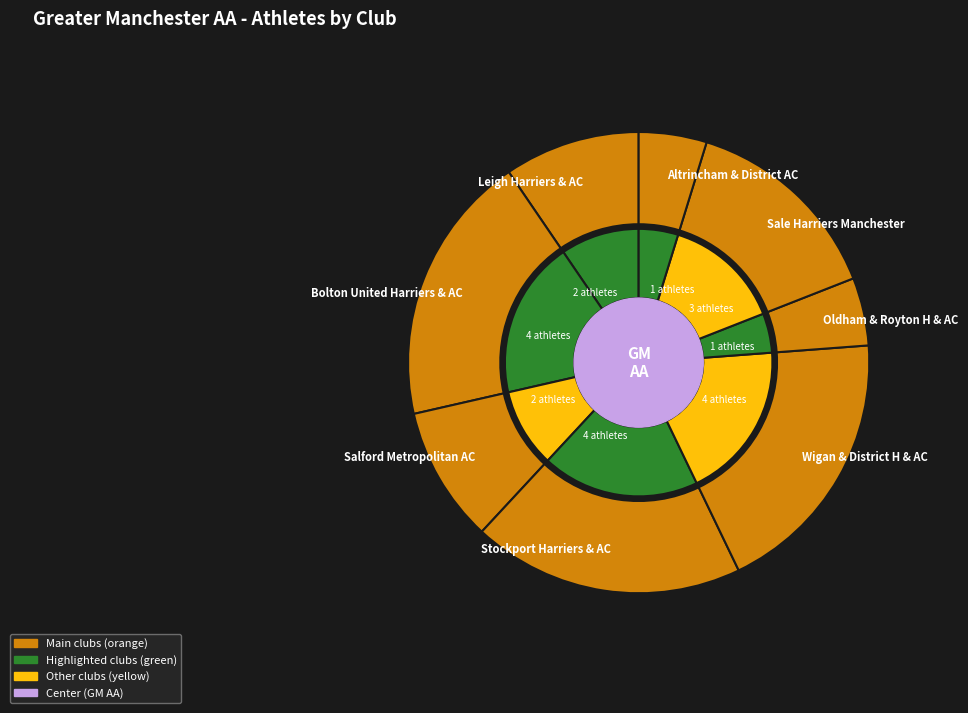

Which category has the biggest portion of the pie?

Bolton United Harriers & AC